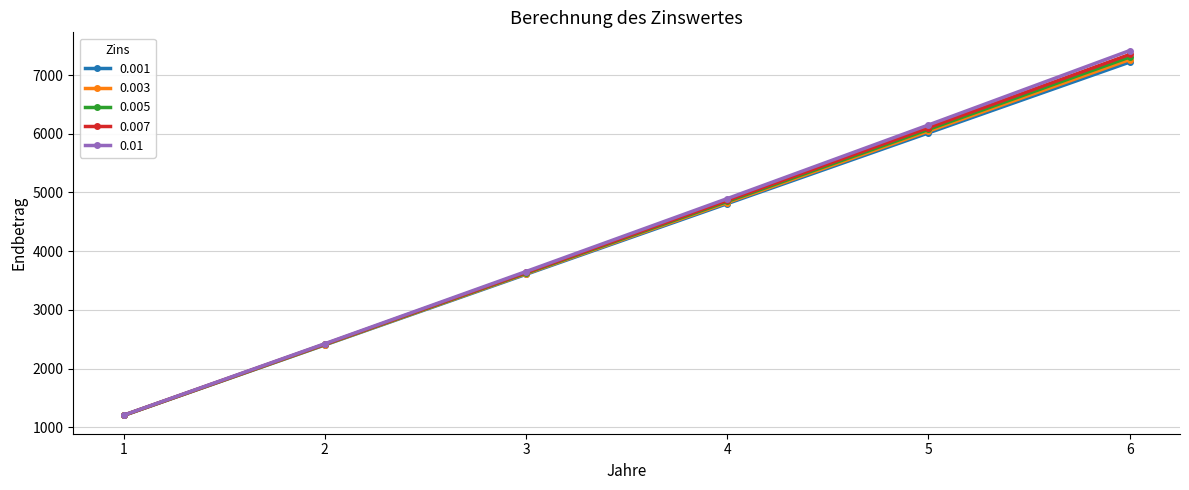

True or false: 0.001 has more than 0 interior local peaks.

False